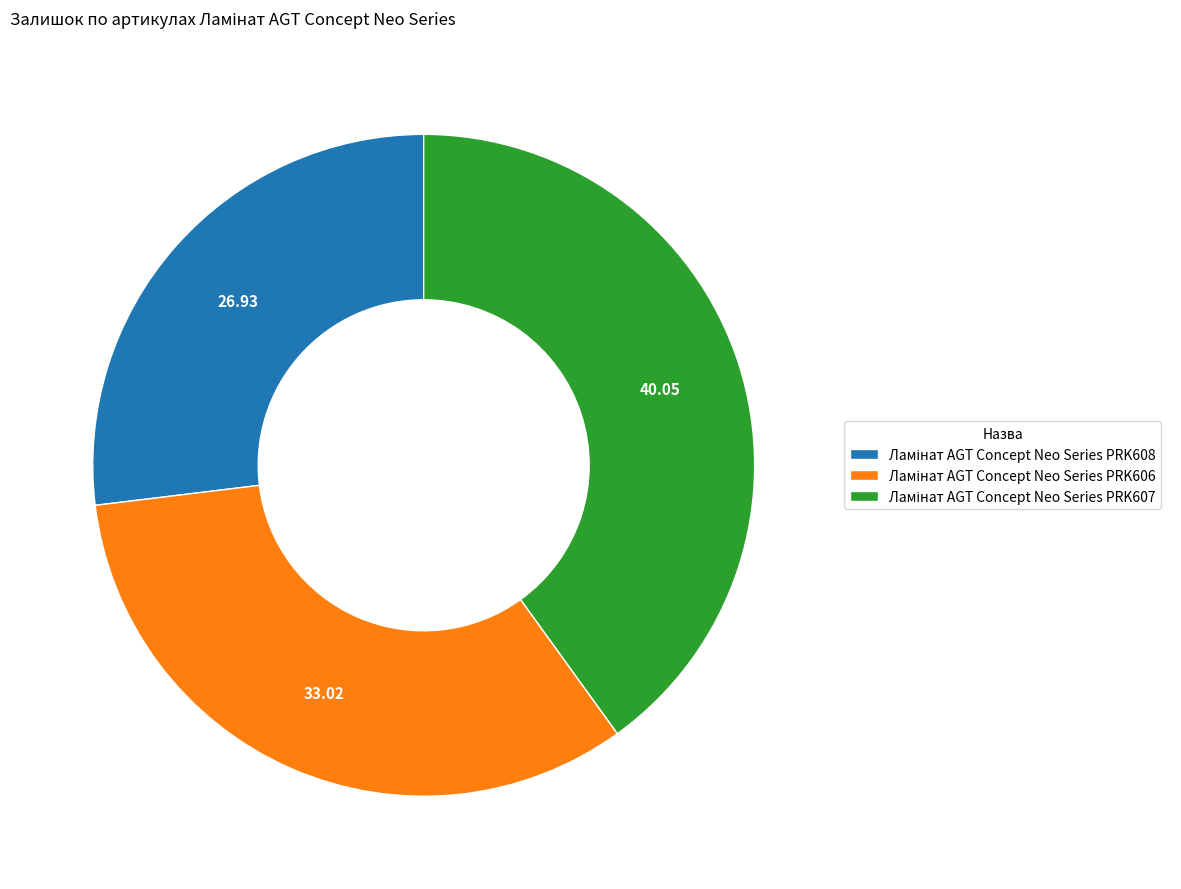

Is there a majority slice in this chart?

No